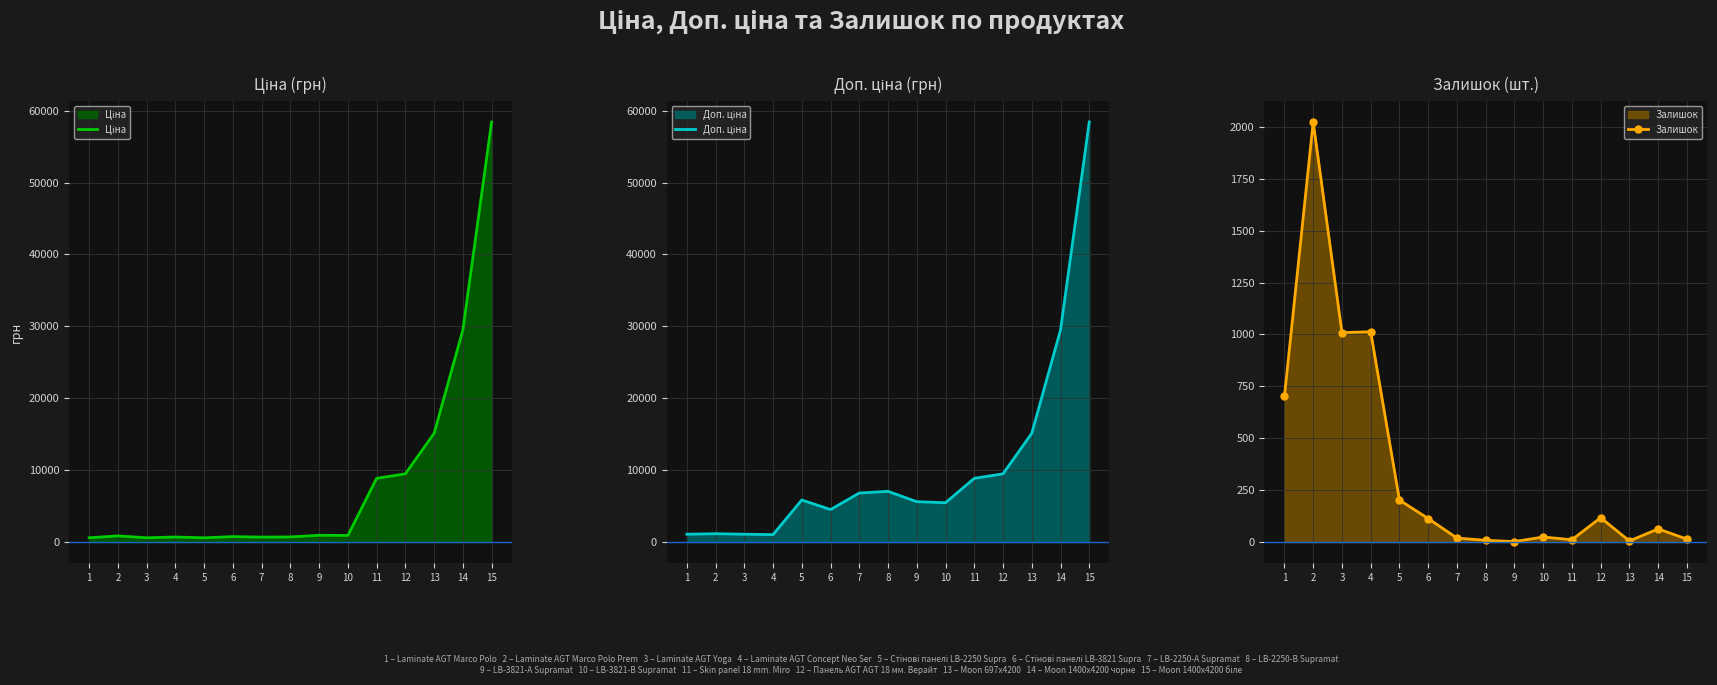

Which series changed the most between 12 and 14?

Ціна